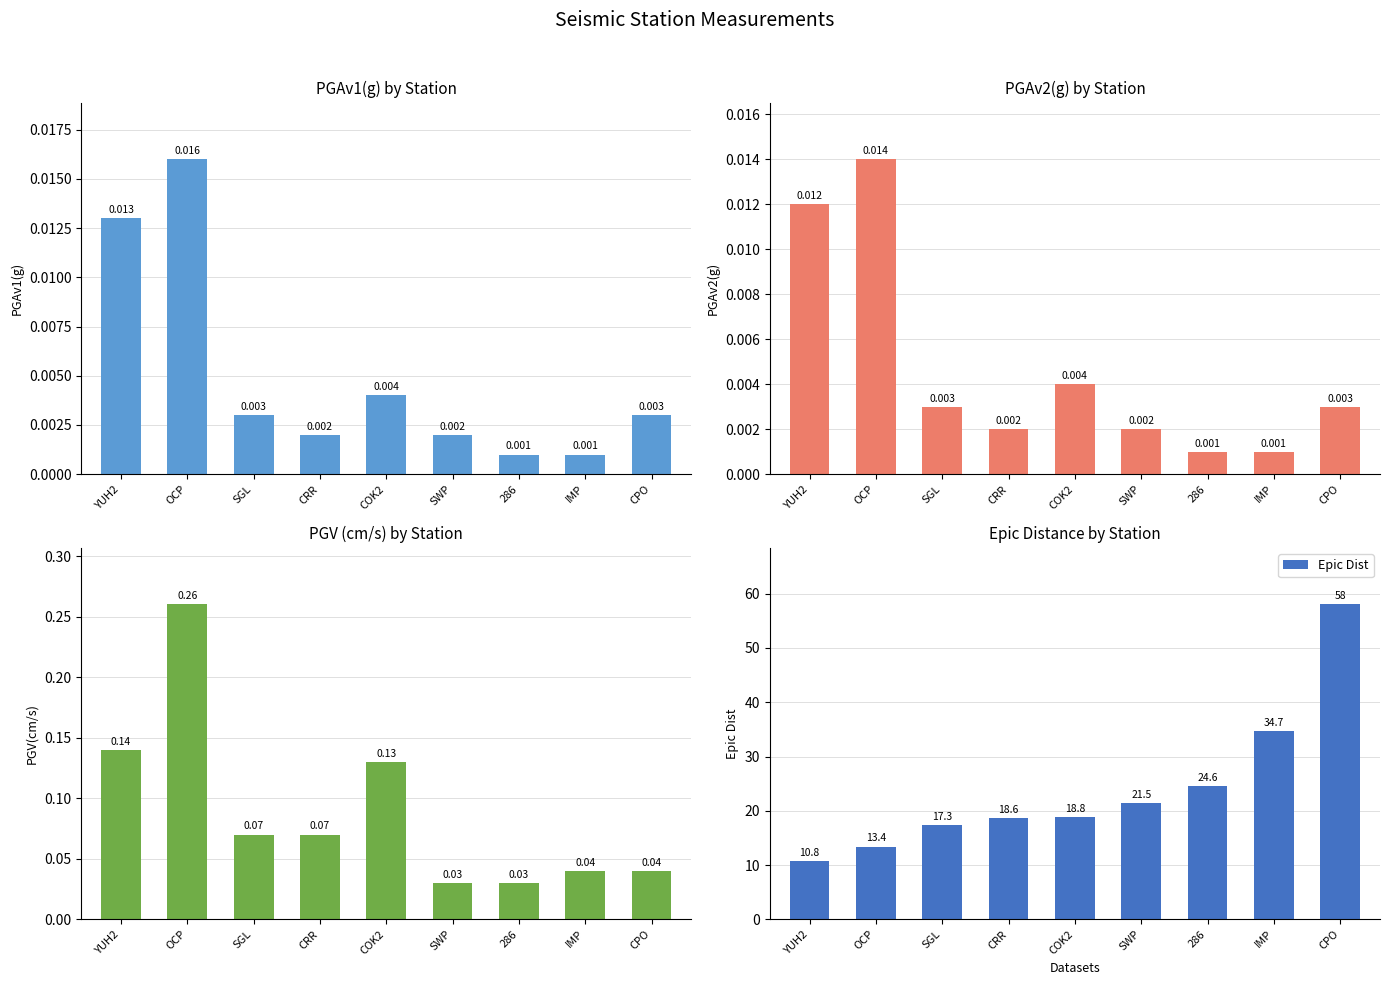

What position from the right is YUH2?

9